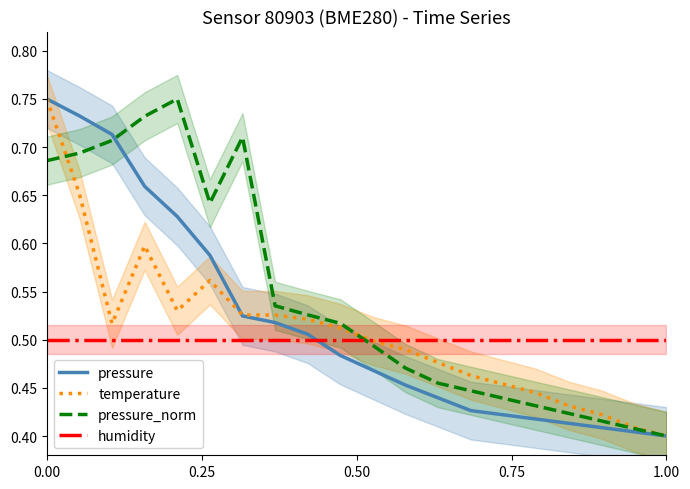

At which label is temperature closest to 0?

1.00